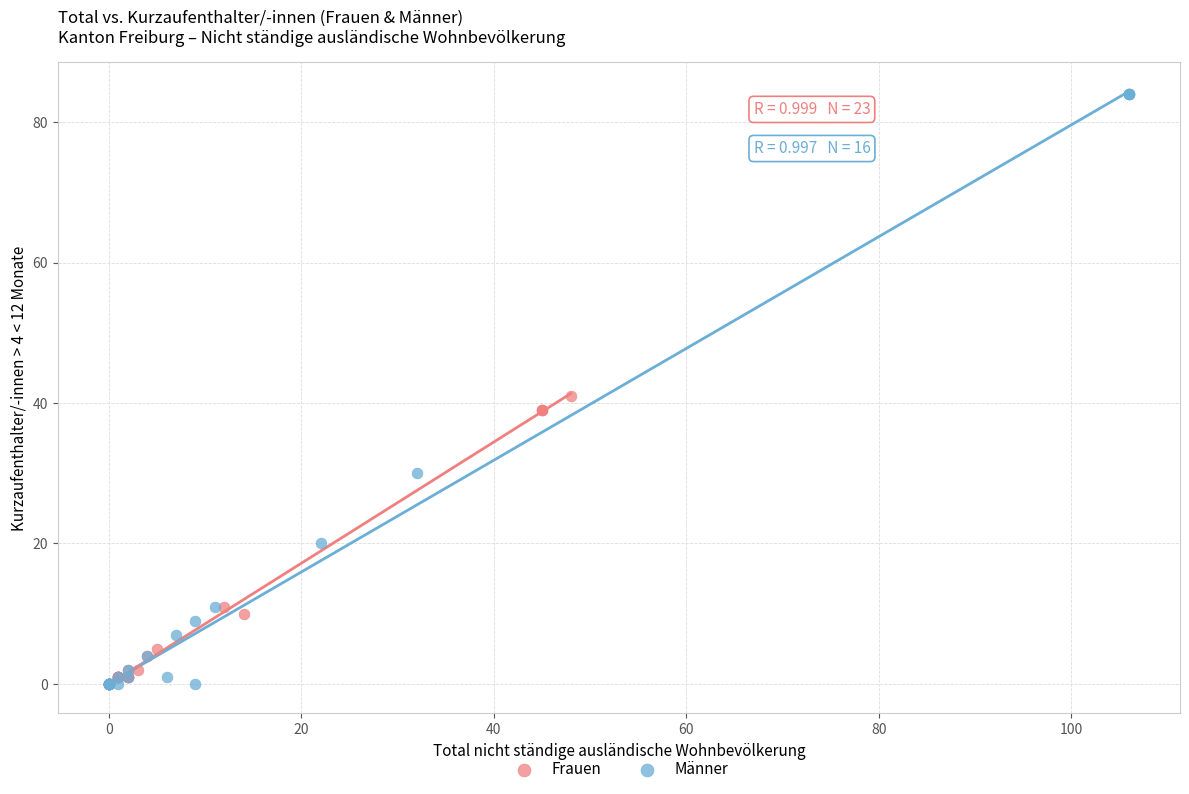

Which series has the largest Y range (max minus min)?

Männer